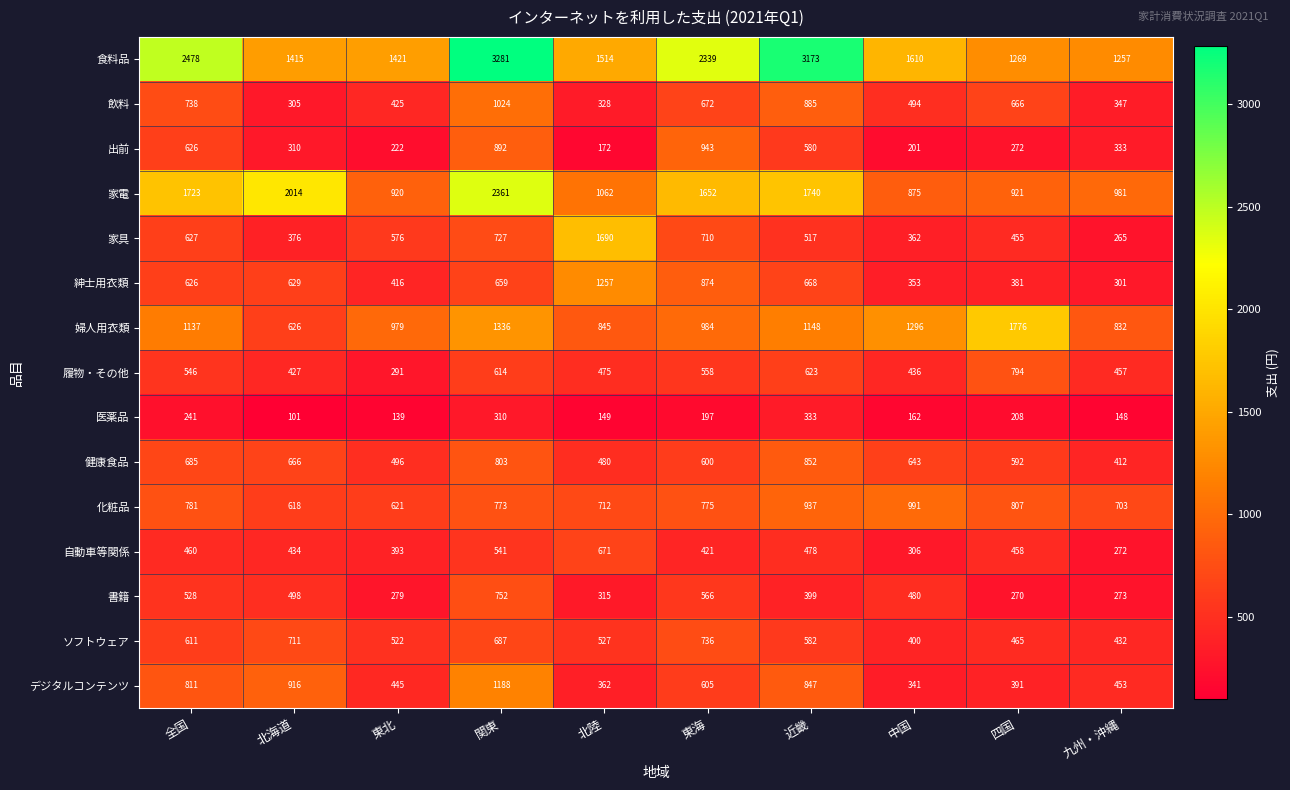

What is the maximum value shown in the chart?

3281